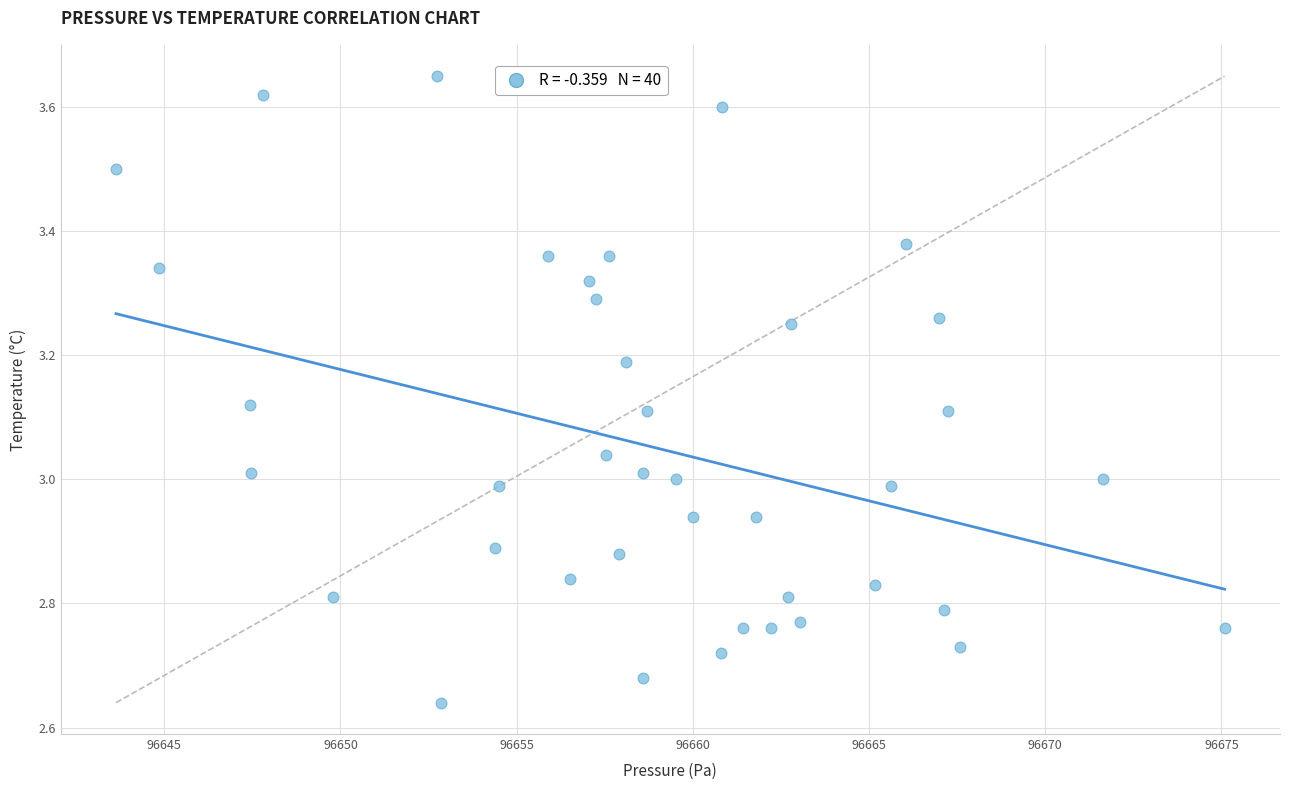

What is the range of Y values (max minus min)?

1.0